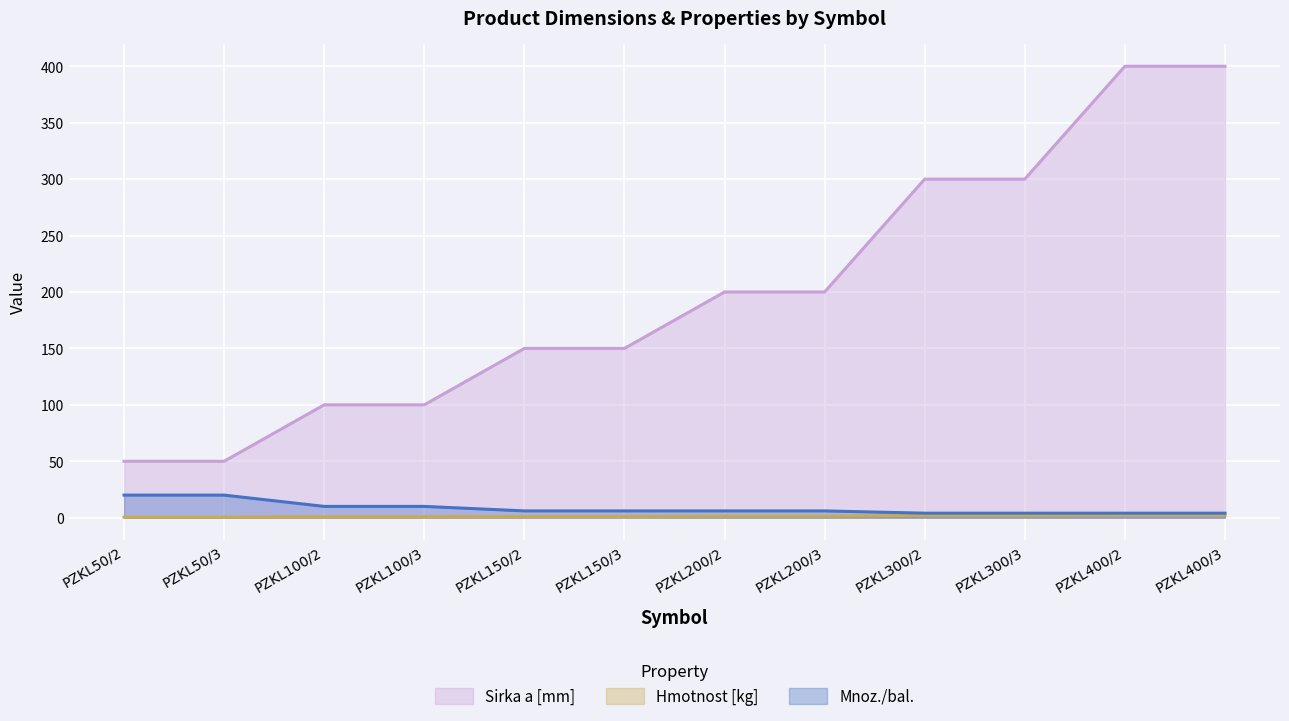

What is the maximum value for Mnoz./bal.?

20.0